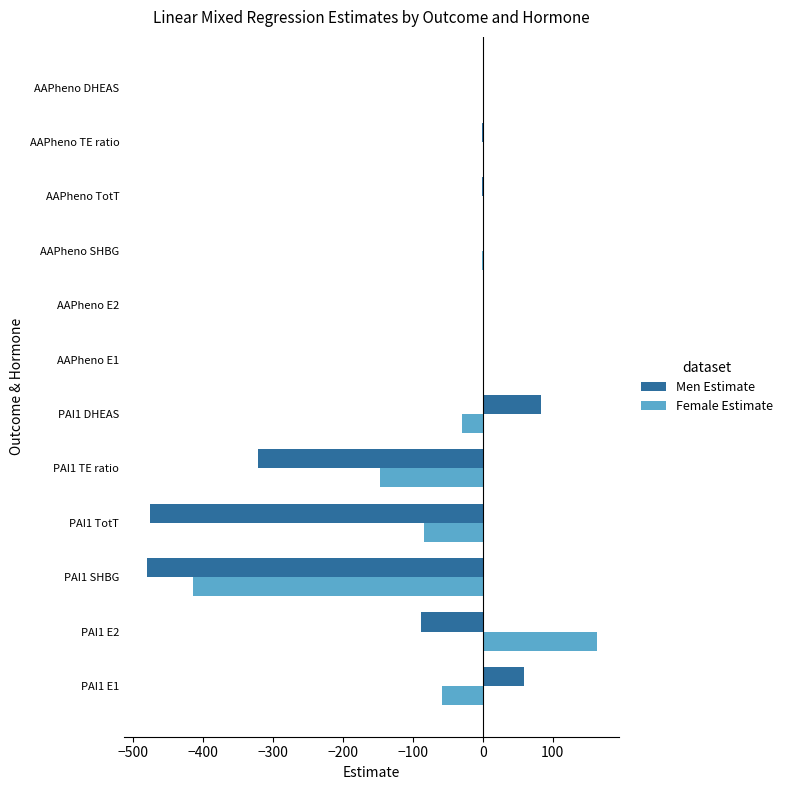

Is the value of Female Estimate at AAPheno TE ratio greater than the value of Men Estimate at PAI1 DHEAS?

No